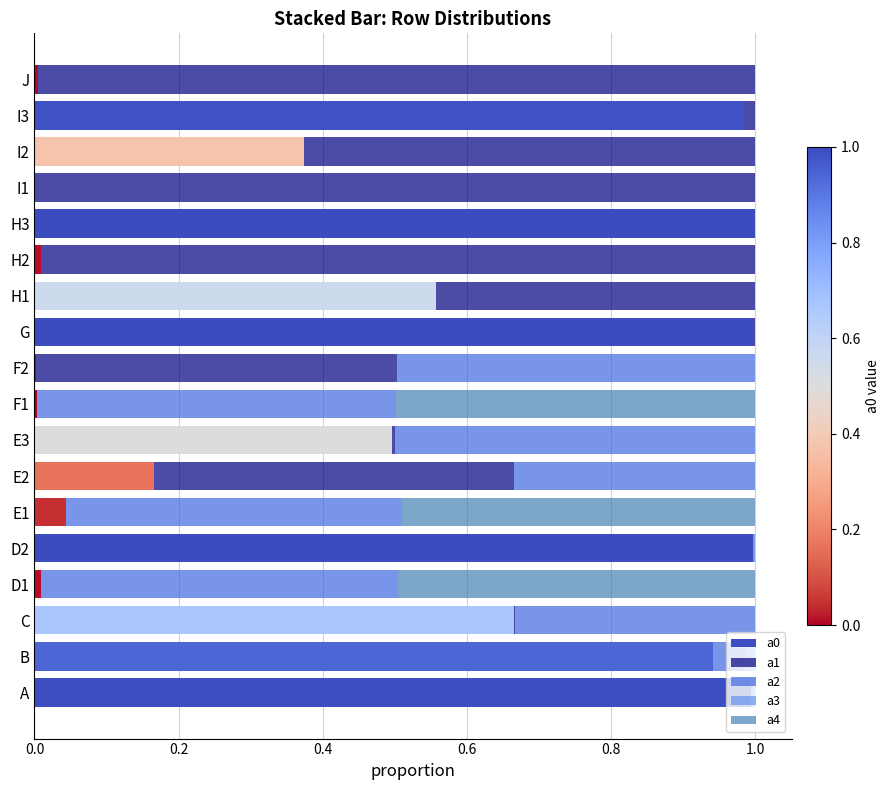

True or false: a0 has a value of 1.7 at G.

False